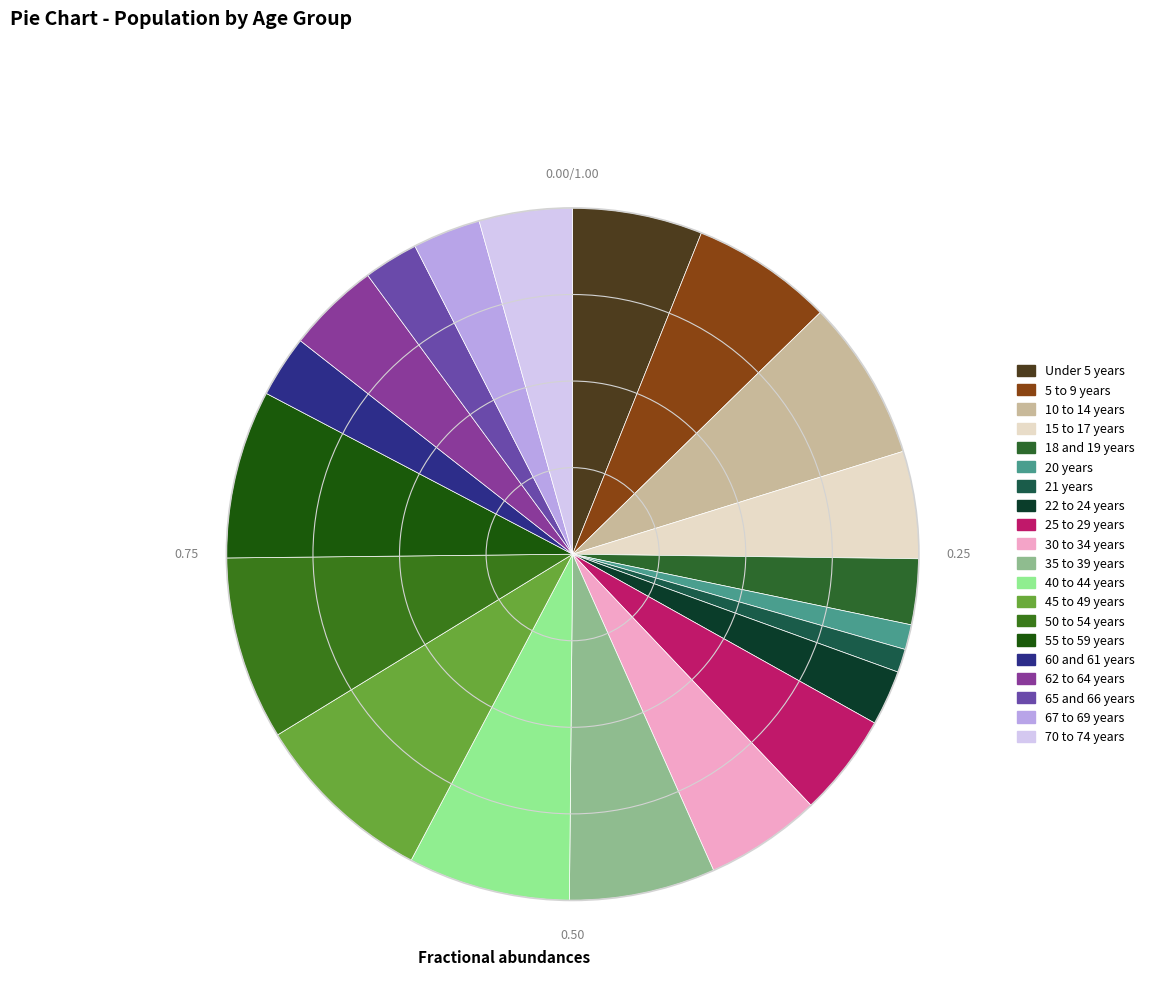

Rank the categories by value from lowest to highest.

21 years, 20 years, 65 and 66 years, 22 to 24 years, 60 and 61 years, 18 and 19 years, 67 to 69 years, 62 to 64 years, 70 to 74 years, 25 to 29 years, 15 to 17 years, 30 to 34 years, Under 5 years, 5 to 9 years, 35 to 39 years, 10 to 14 years, 40 to 44 years, 55 to 59 years, 45 to 49 years, 50 to 54 years